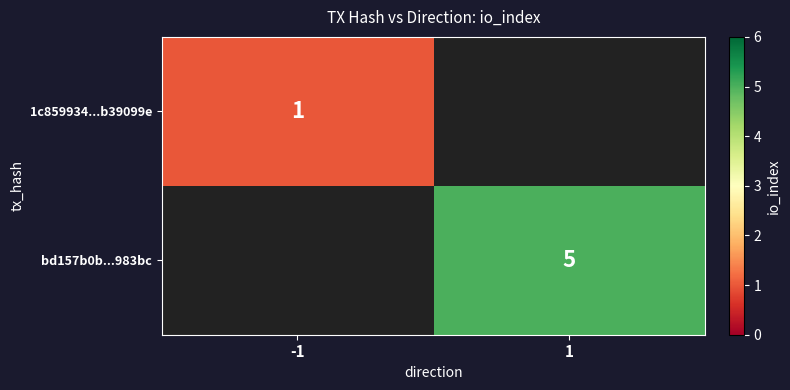

The bd157b0b...983bc series shows 5 at 1. True or false?

True